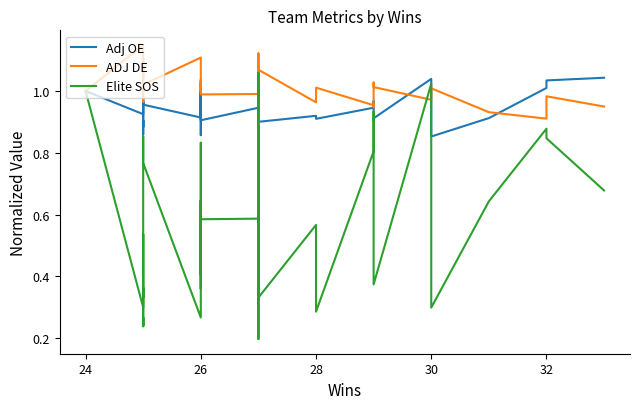

Which series ends up on top after the final intersection of Adj OE and Elite SOS?

Adj OE